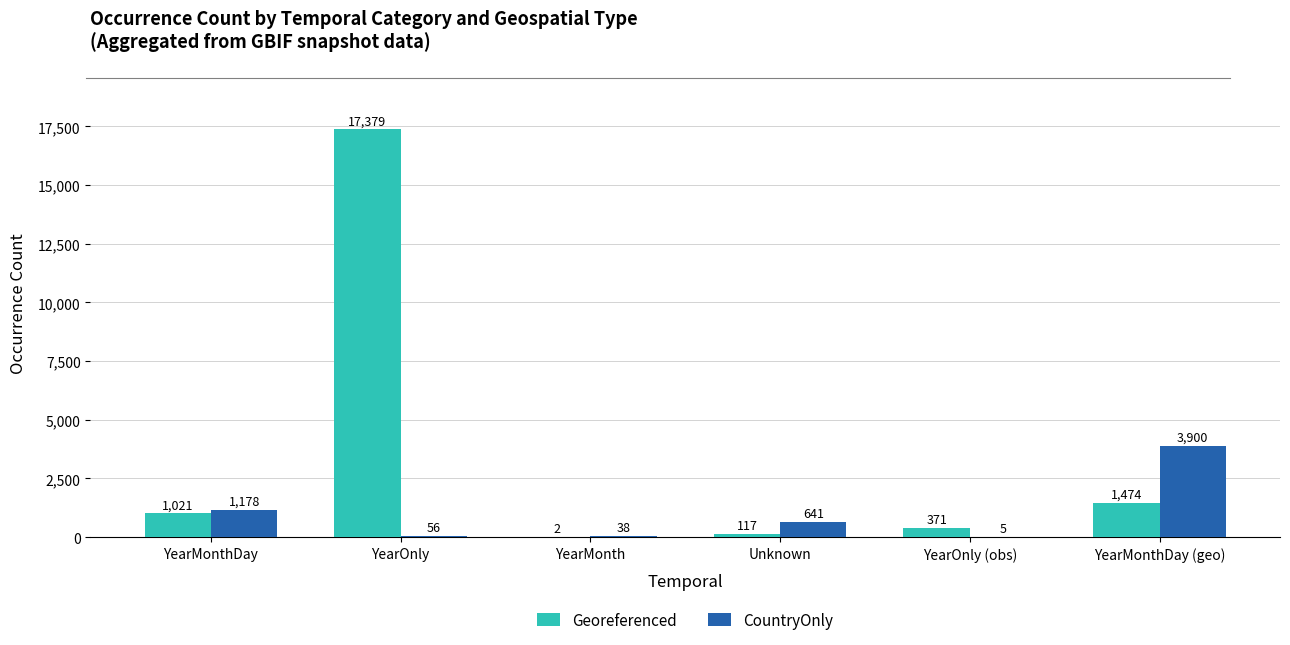

Which label corresponds to the largest value in the chart?

YearOnly